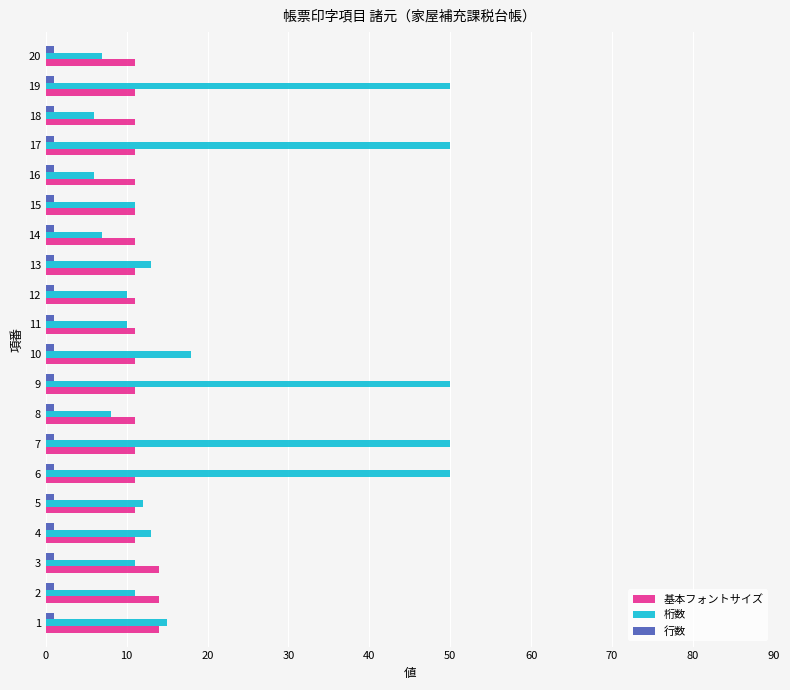

The 桁数 series shows 13 at 4. True or false?

True